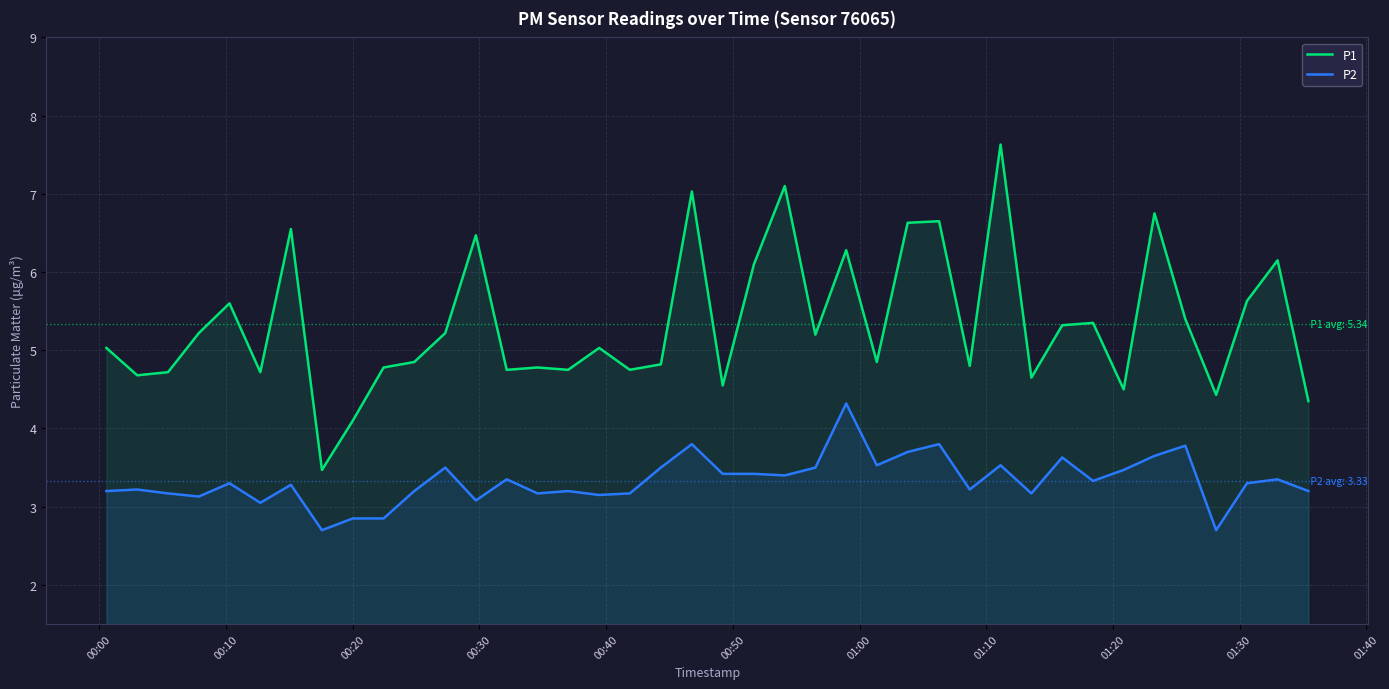

True or false: P2 and P1 intersect in this chart.

False